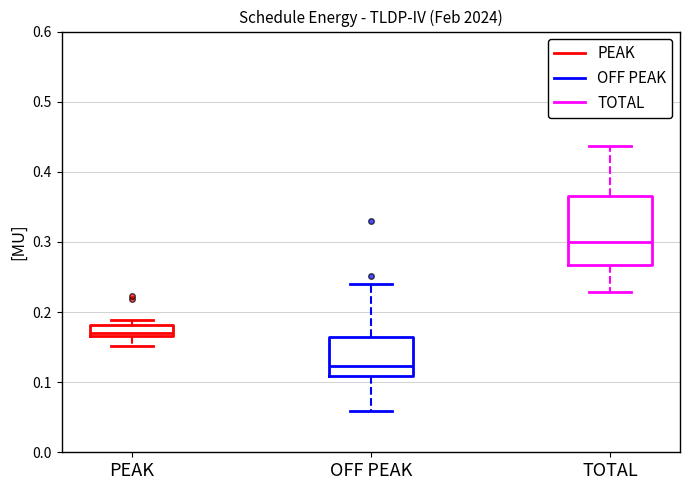

Which box's median line is the lowest?

OFF PEAK